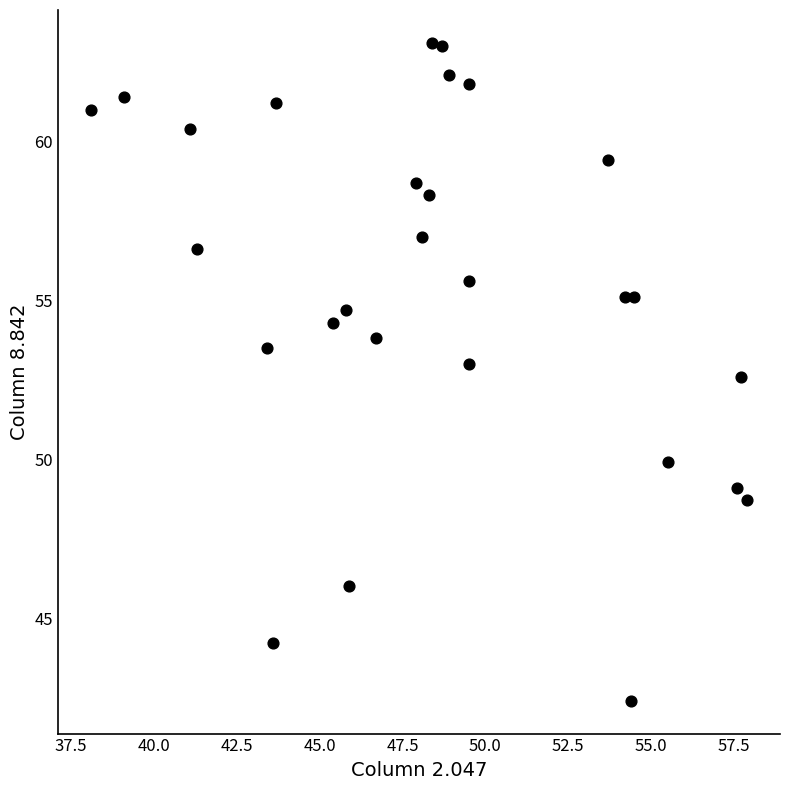

What Y value in the scatter plot is closest to 52?

52.6